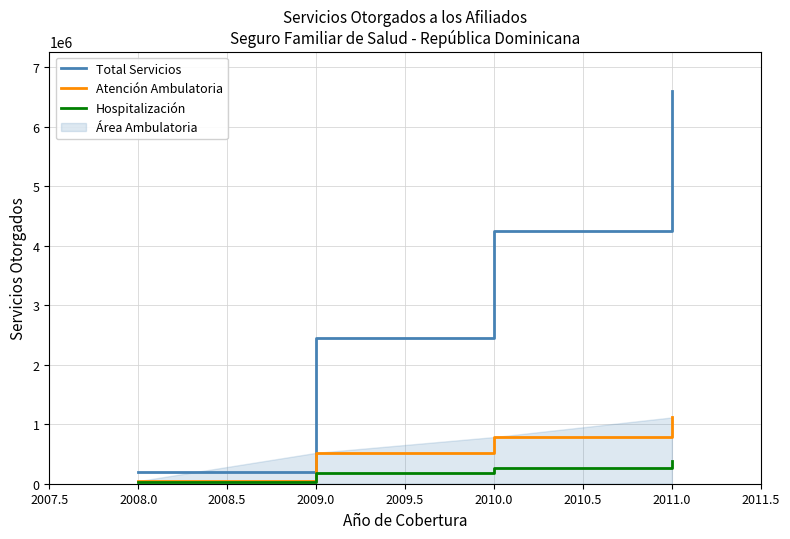

What is the smallest value displayed?

29926